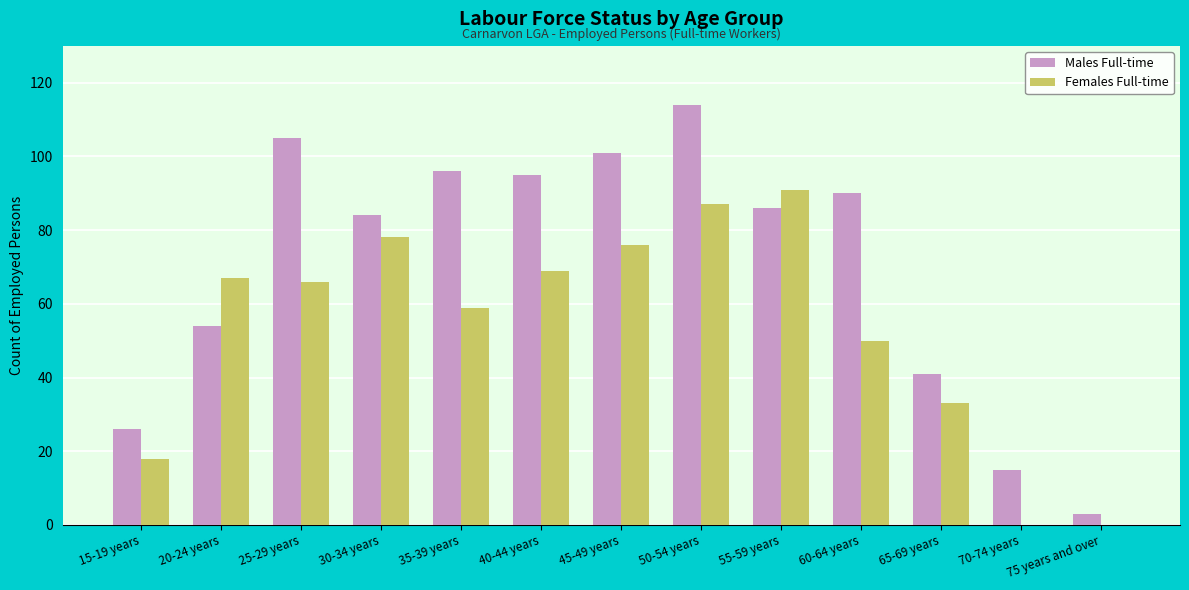

At which category is the sum across all series the highest?

50-54 years